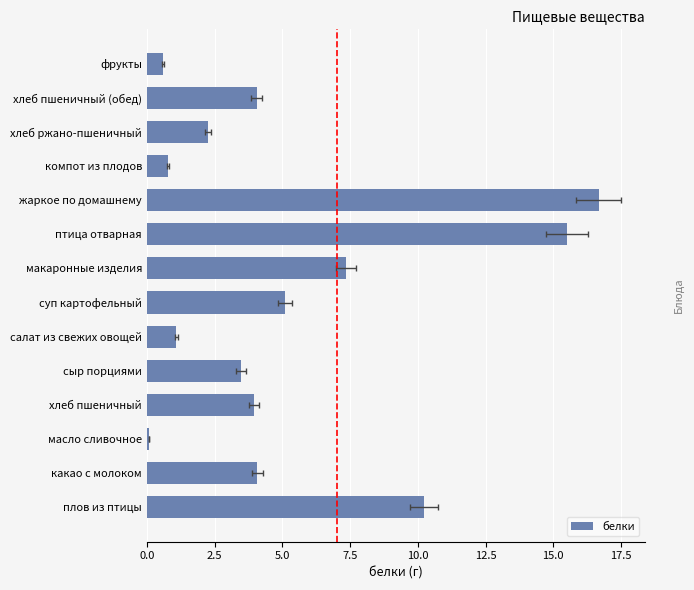

How many bars are there in total?

14